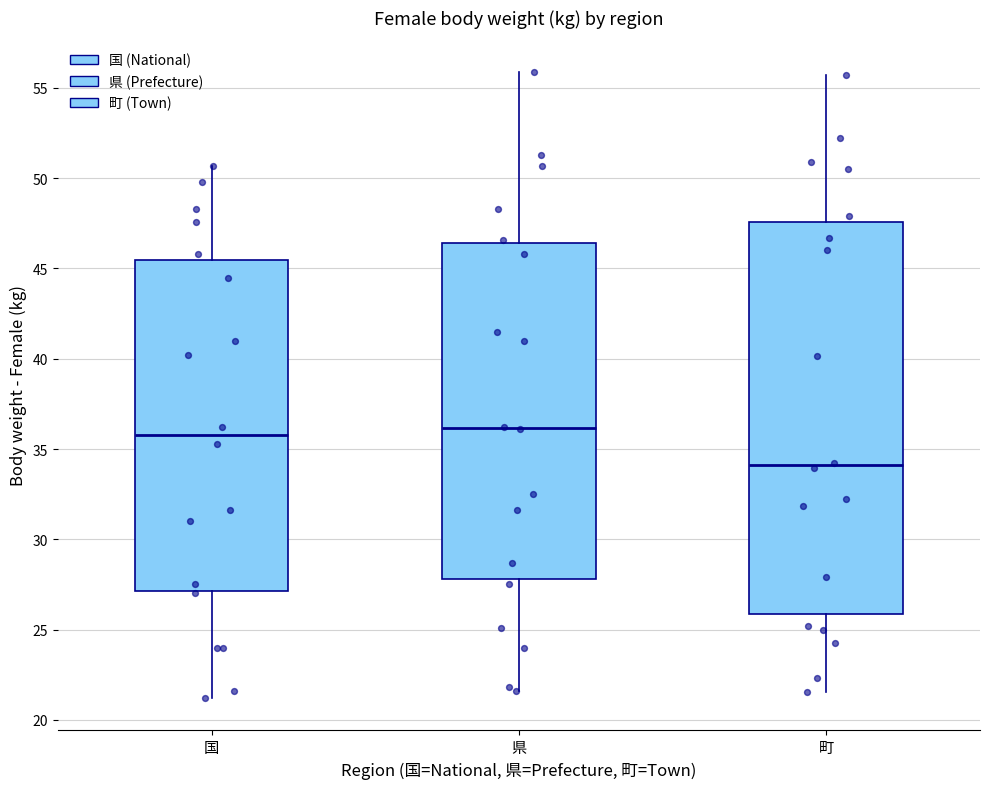

Reading left to right, transcribe this box plot: for each box, give where its median line is, the range the box spans, and where its two whiskers end, as read against the y-axis. The values are not printed on the chart, so give them approximately, as read against the axis.

国: median 36.0, box 27.0 to 45.5, whiskers 21.0 to 50.5
県: median 36.0, box 28.0 to 46.5, whiskers 21.5 to 56.0
町: median 34.0, box 26.0 to 47.5, whiskers 21.5 to 55.5